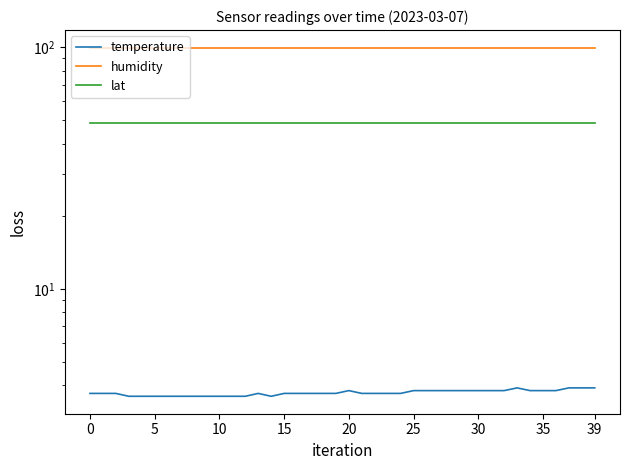

True or false: lat and temperature intersect in this chart.

False